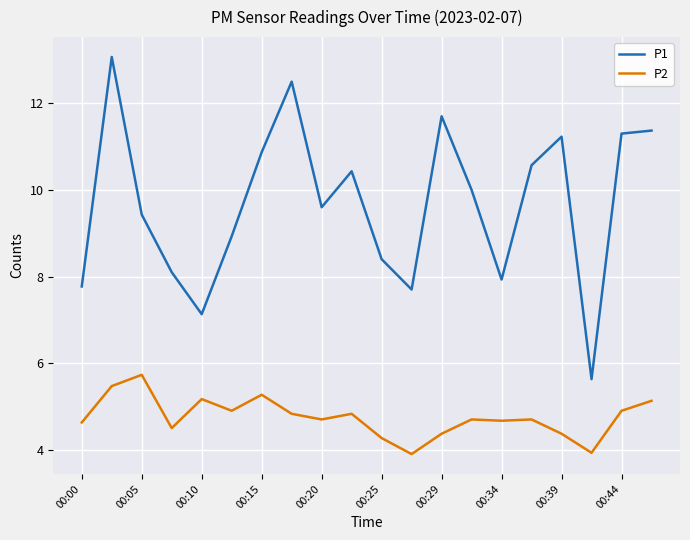

What is the minimum value shown in the chart?

3.9